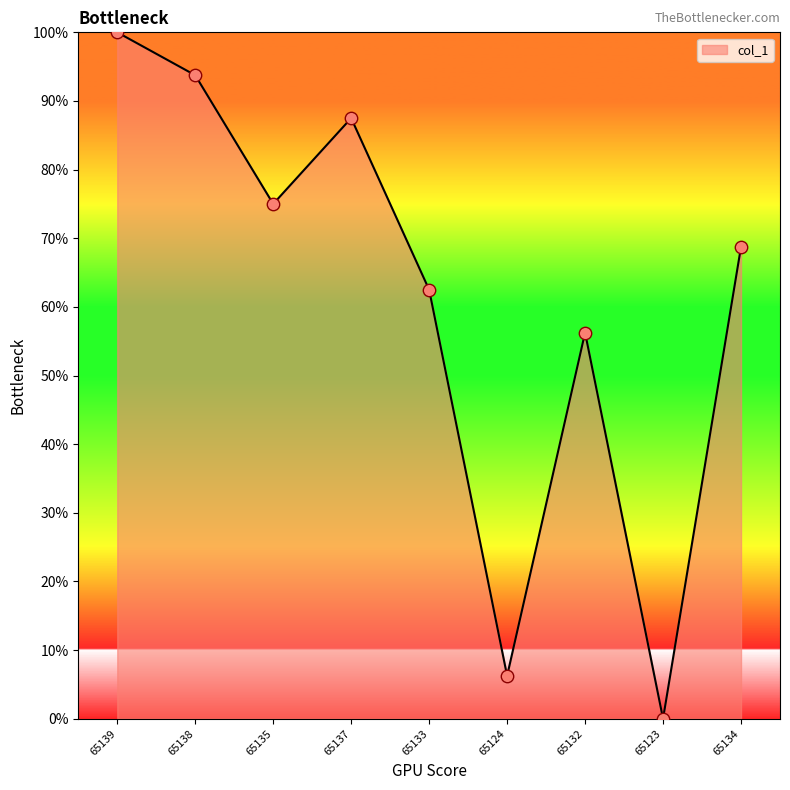

Which has a higher value, 65139 or 65132?

65139